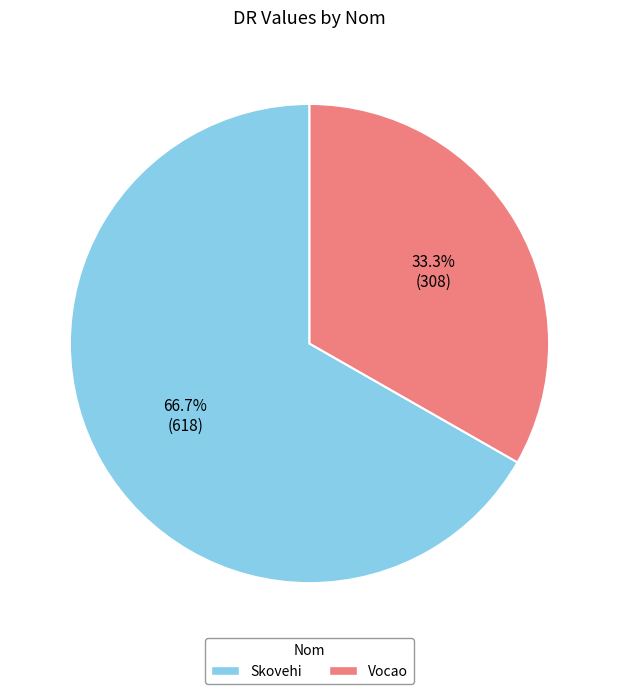

How many segments does this pie chart have?

2